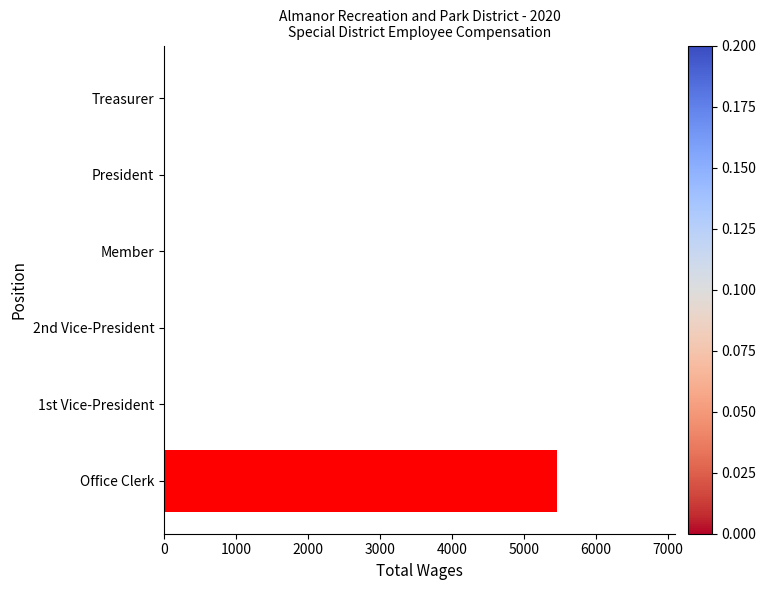

The value at 2nd Vice-President is 0. True or false?

True